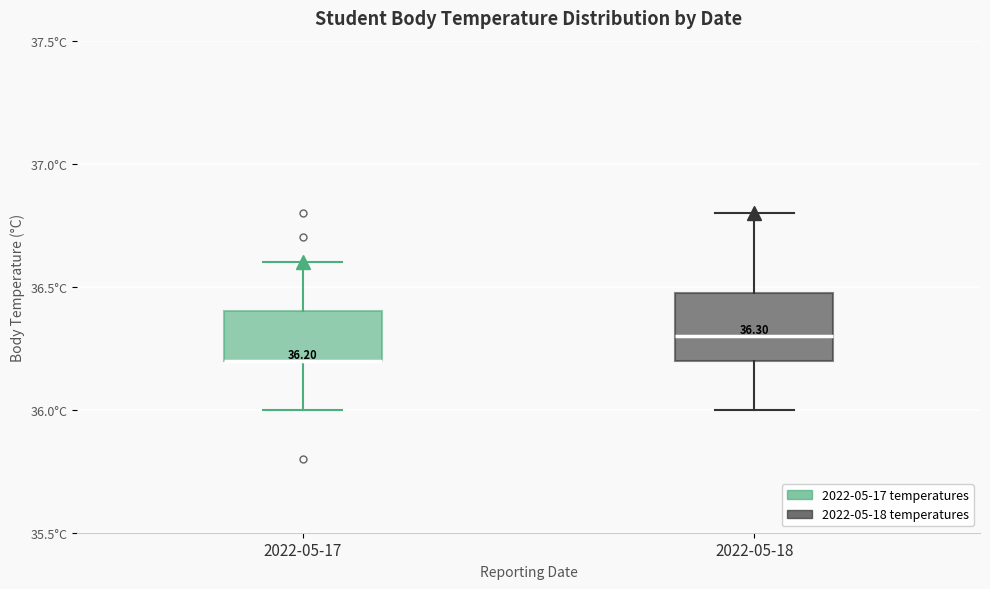

Which box is the tallest, from its lower edge to its upper edge?

2022-05-18